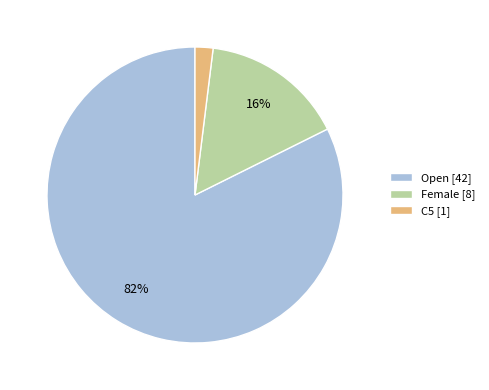

Which category has the smallest portion of the pie?

C5